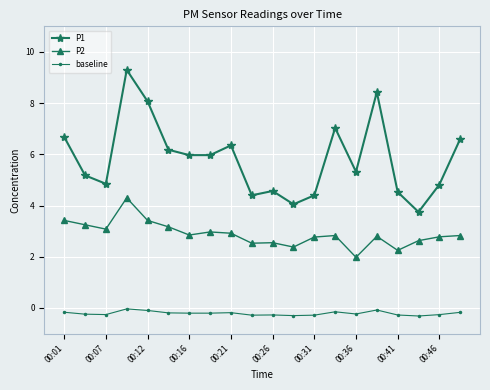

What is the value of the P1 point at the 15th from the left?

5.3